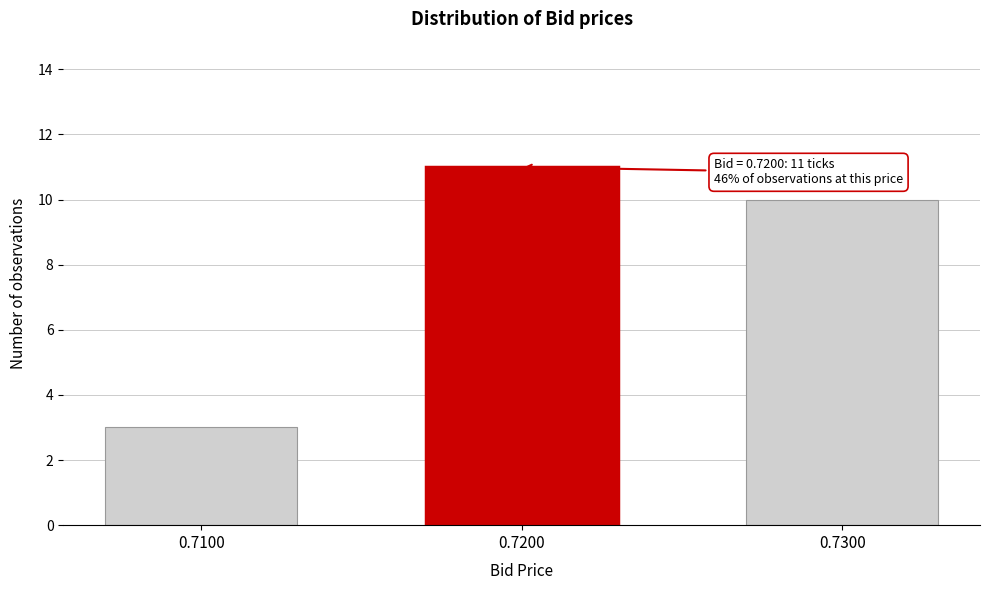

Reading right to left, what are all the values shown in this chart?

10	11	3